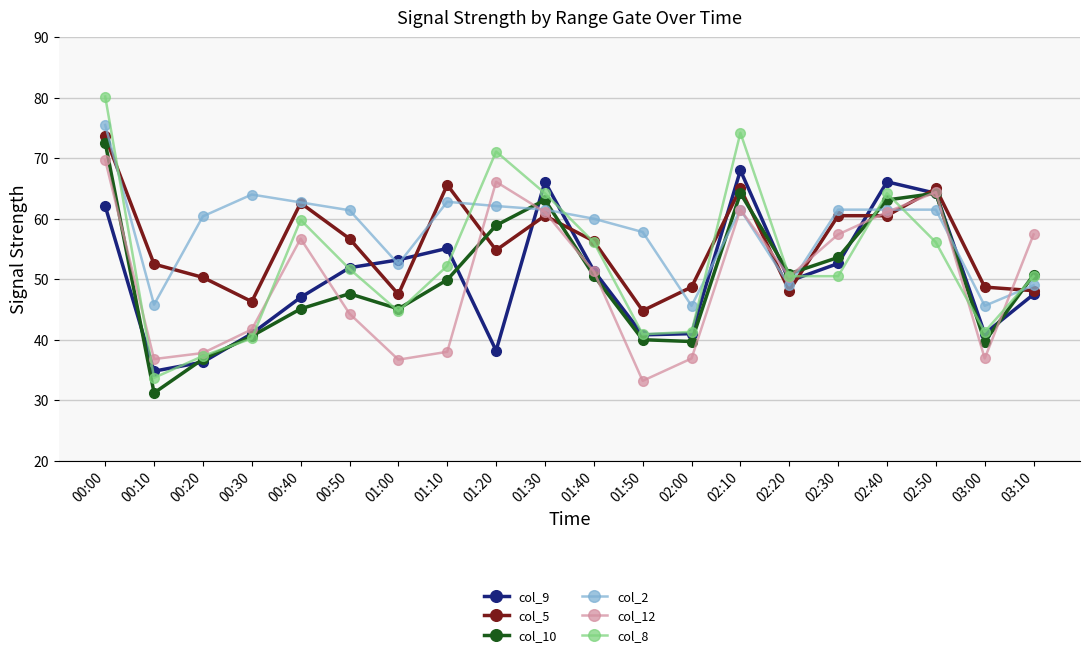

At which category is the sum across all series the highest?

00:00